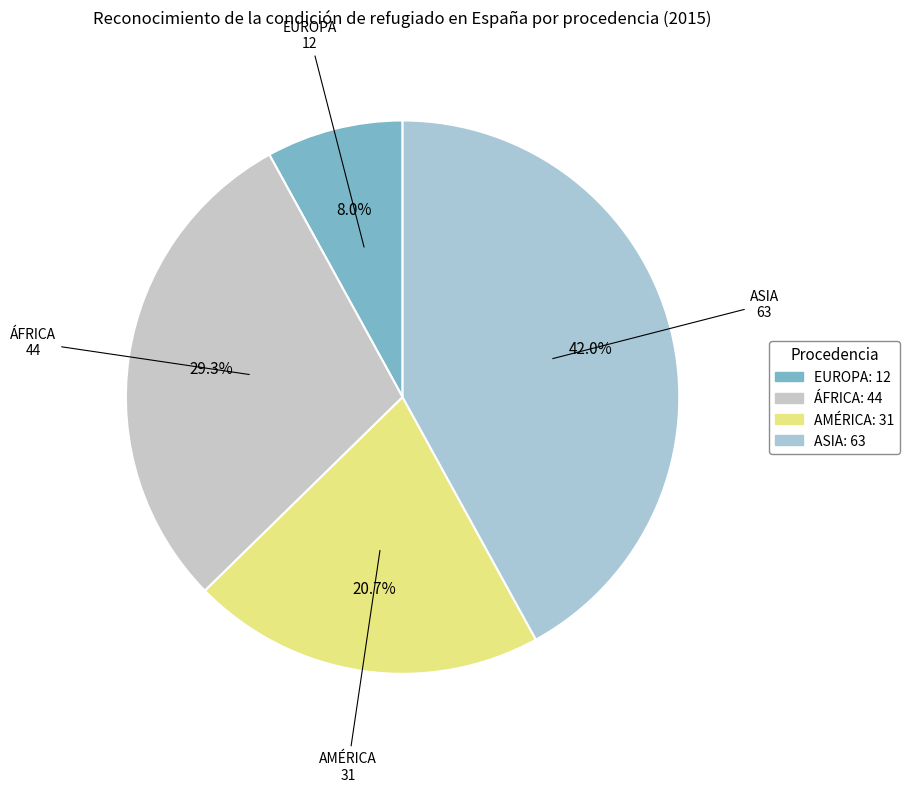

Which slice is the smallest?

EUROPA